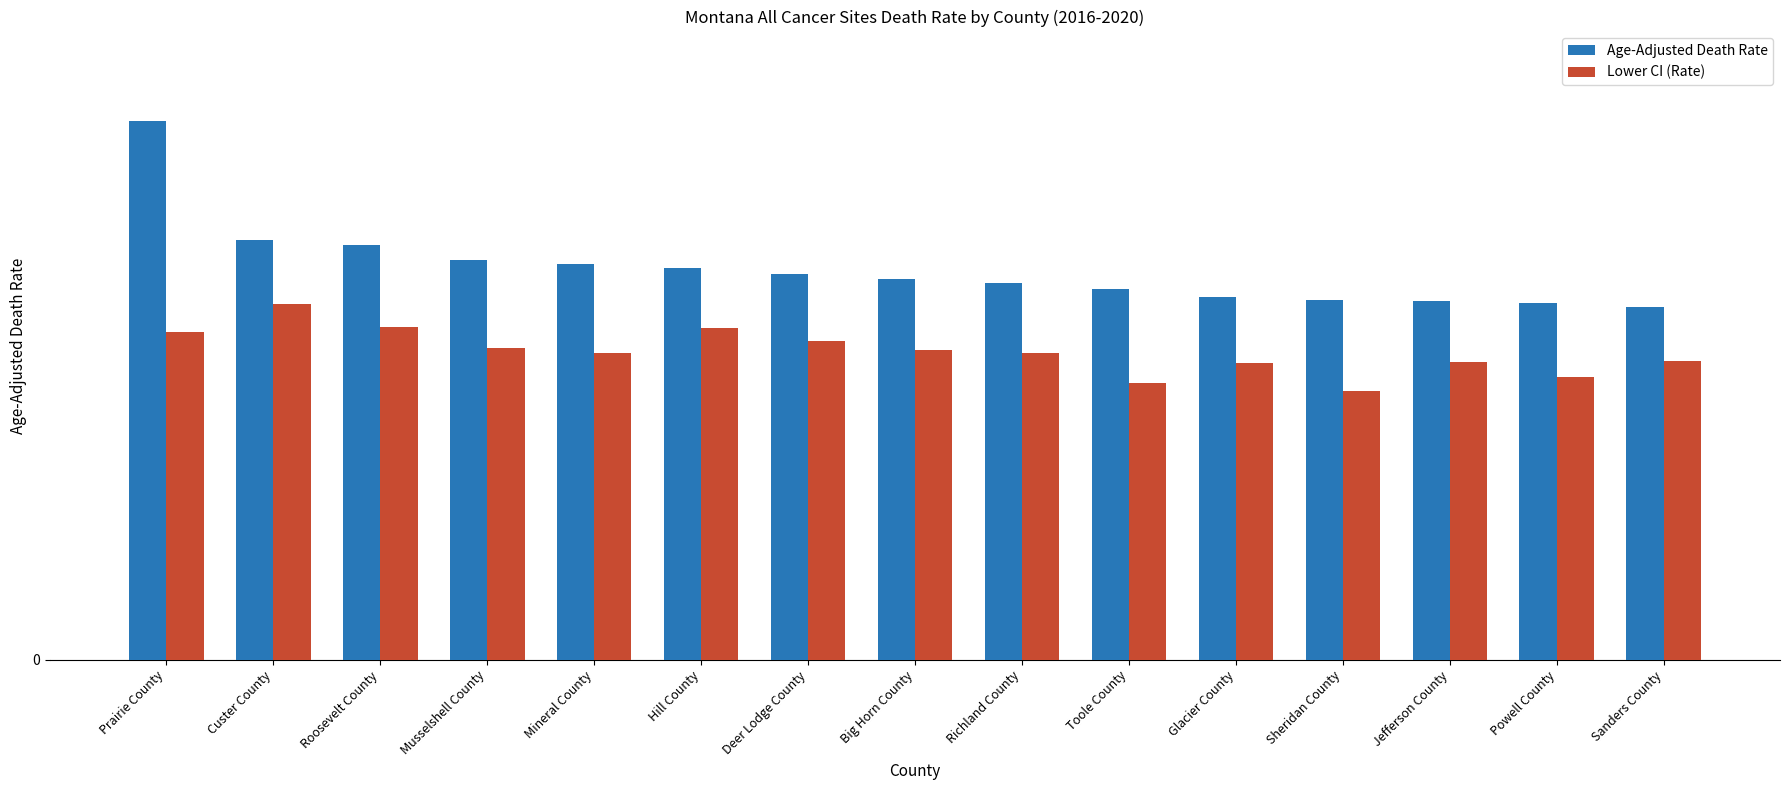

What are all the series names shown in the legend?

Age-Adjusted Death Rate, Lower CI (Rate)